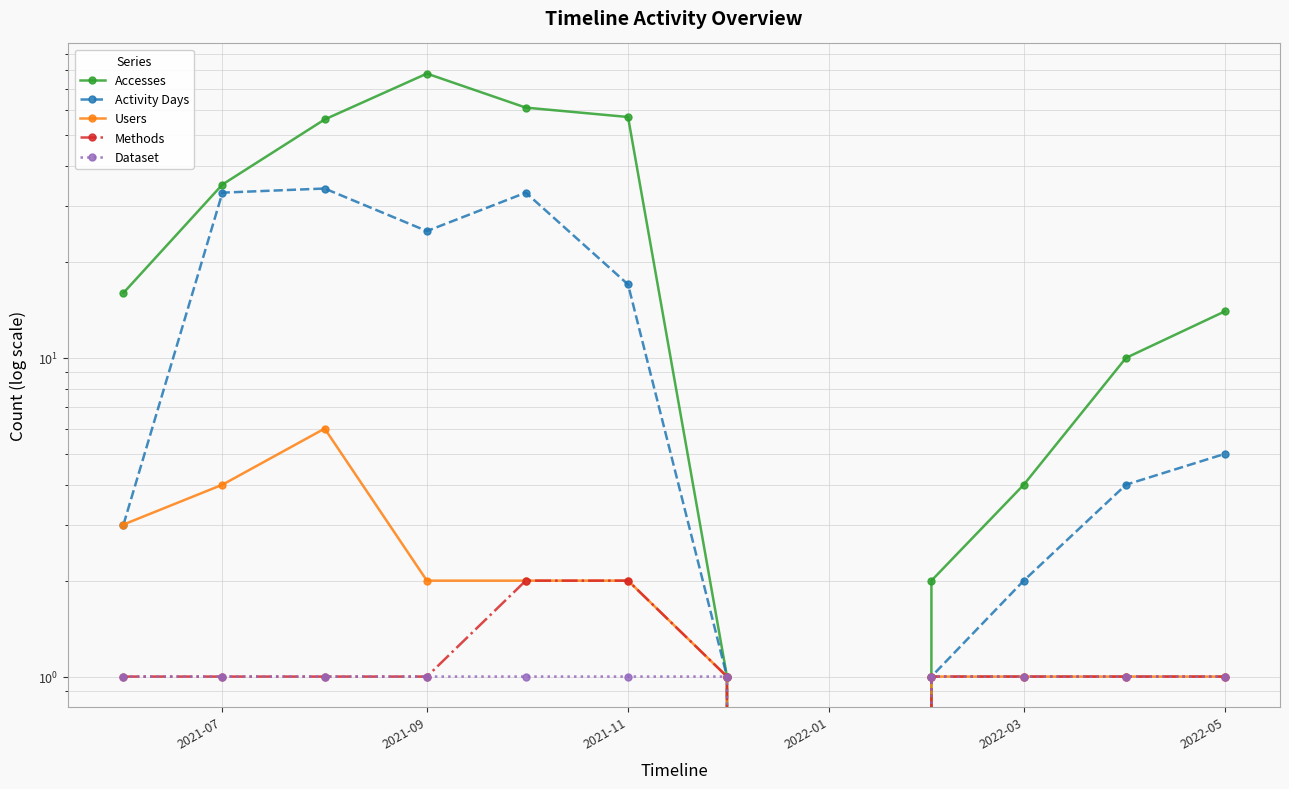

What position from the left is 2021-07?

1